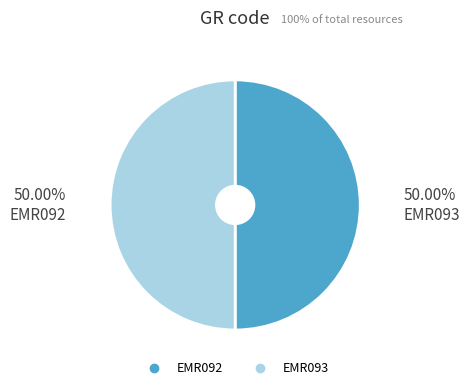

Is the sum of EMR092 and EMR093 greater than half?

Yes